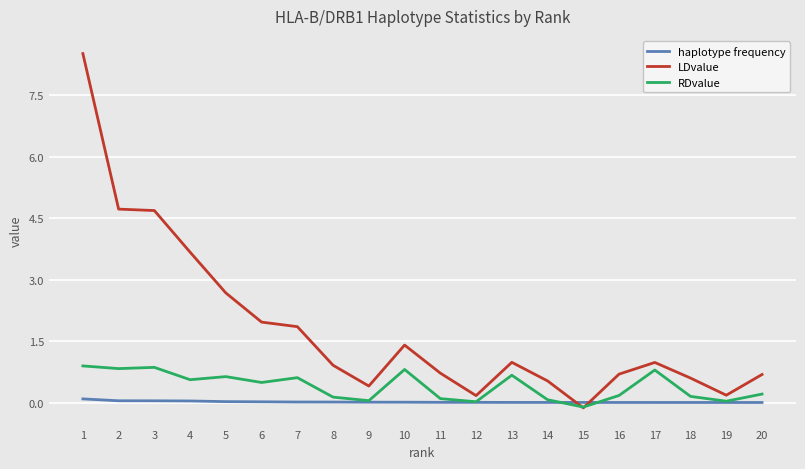

How many lines are shown in the chart?

3